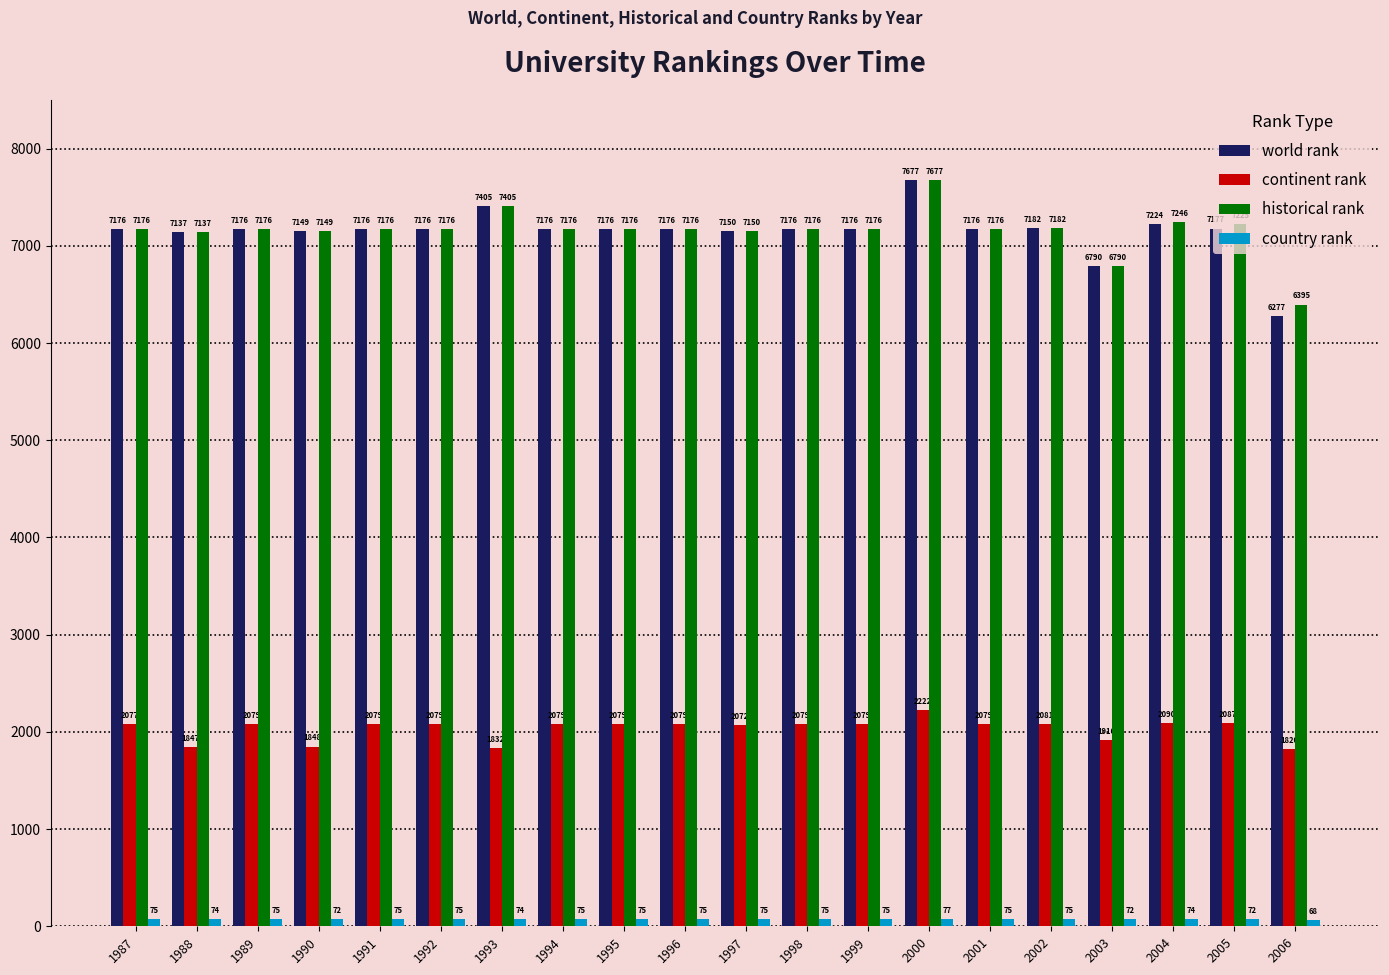

Which series has the largest range (max minus min)?

world rank